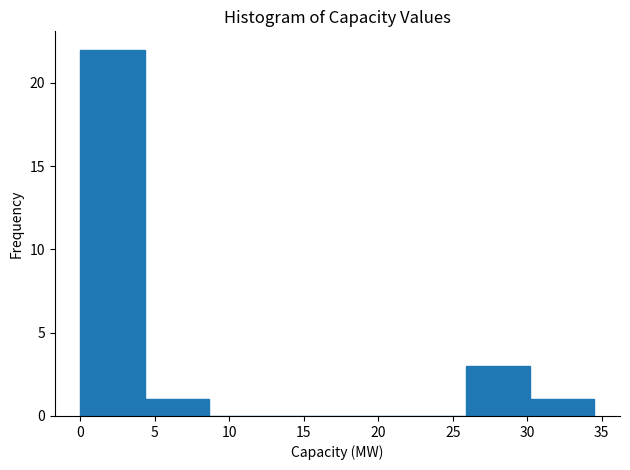

Over which range of the x-axis is the bar tallest?

0.0 to 4.5